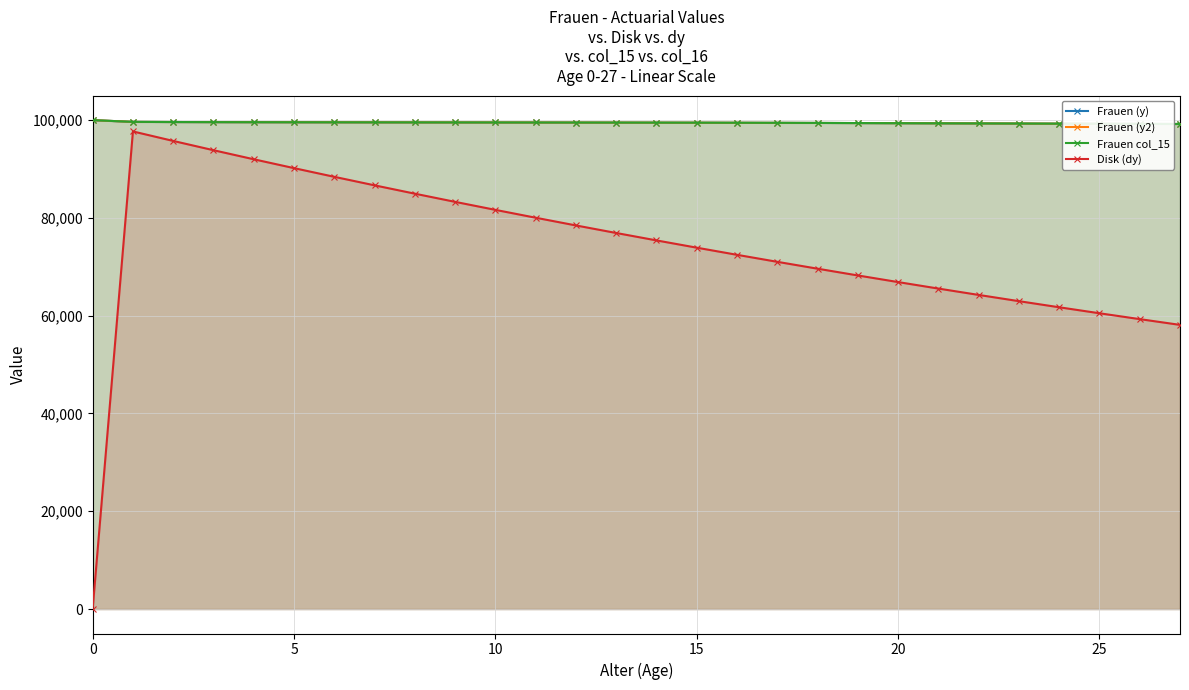

What is the spread (max minus min) of values at 7?

12885.8